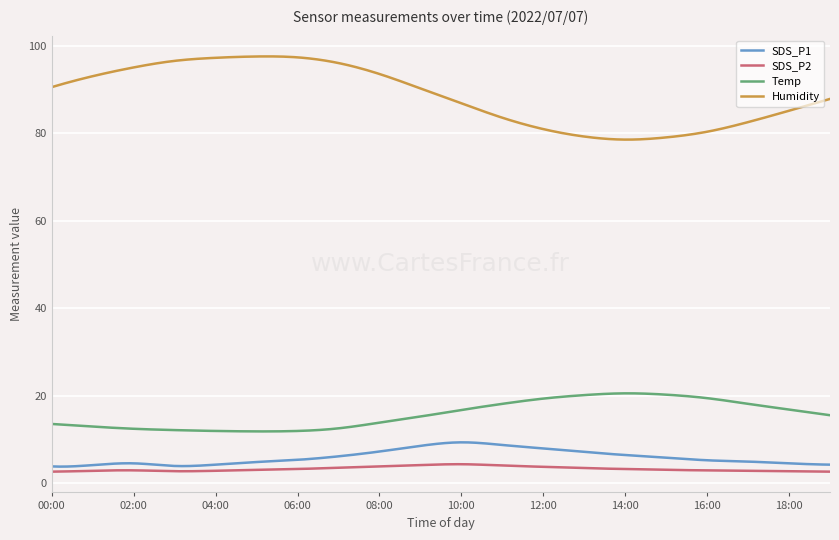

What are all the series names shown in the legend?

SDS_P1, SDS_P2, Temp, Humidity